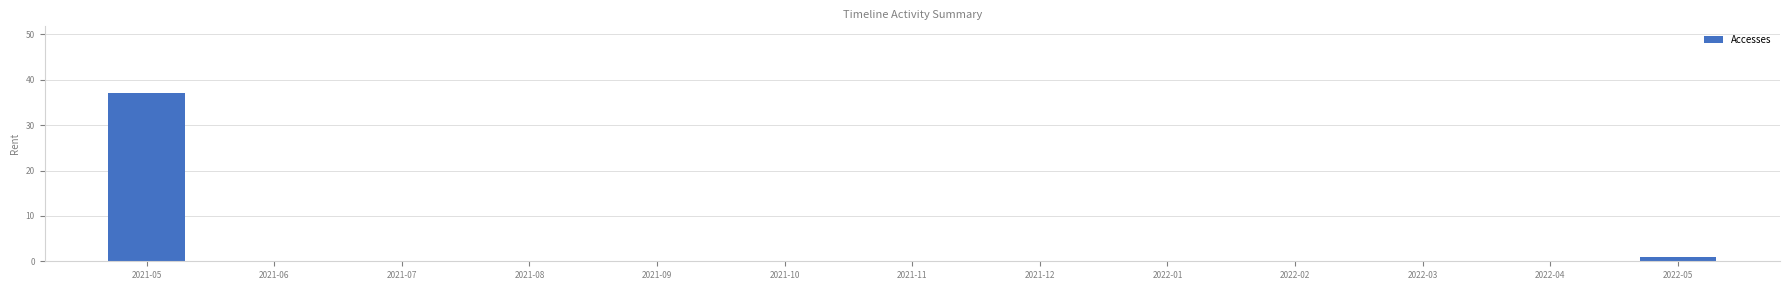

The chart shows a value of 0 at 2021-07. True or false?

True